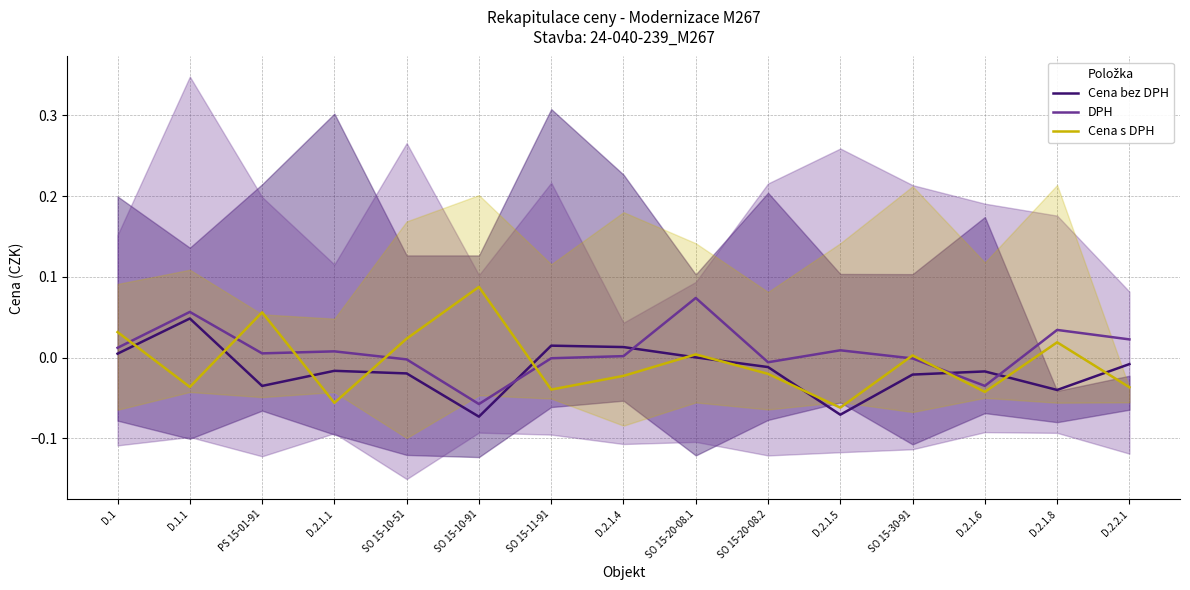

At which label does Cena bez DPH first exceed 0?

D.1